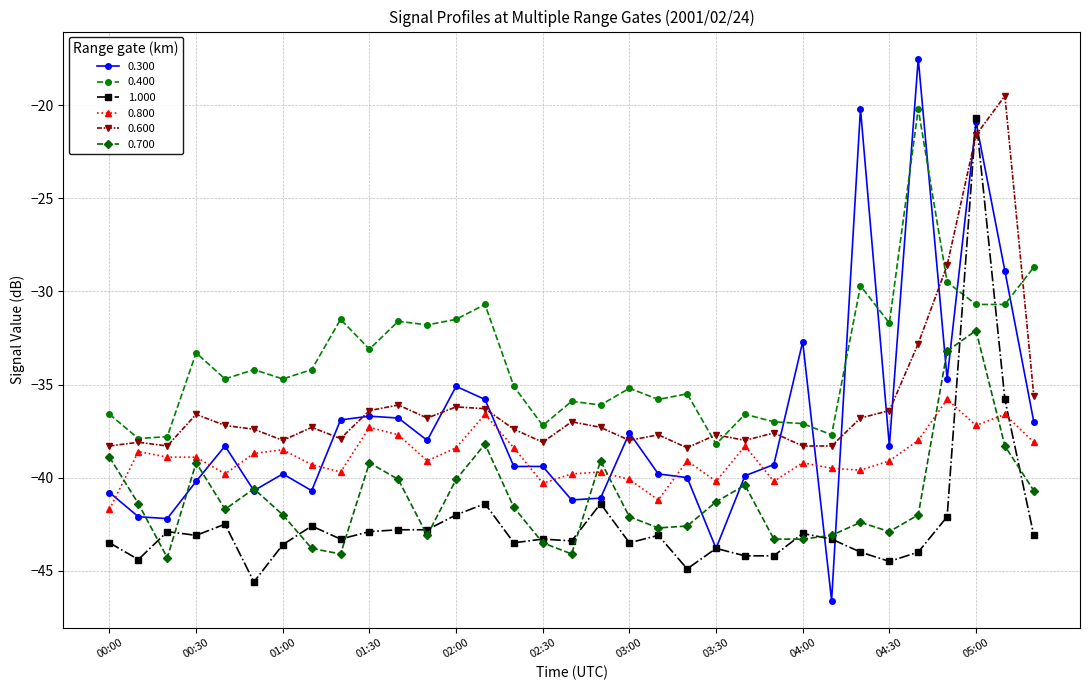

What is the smallest value displayed?

-46.6